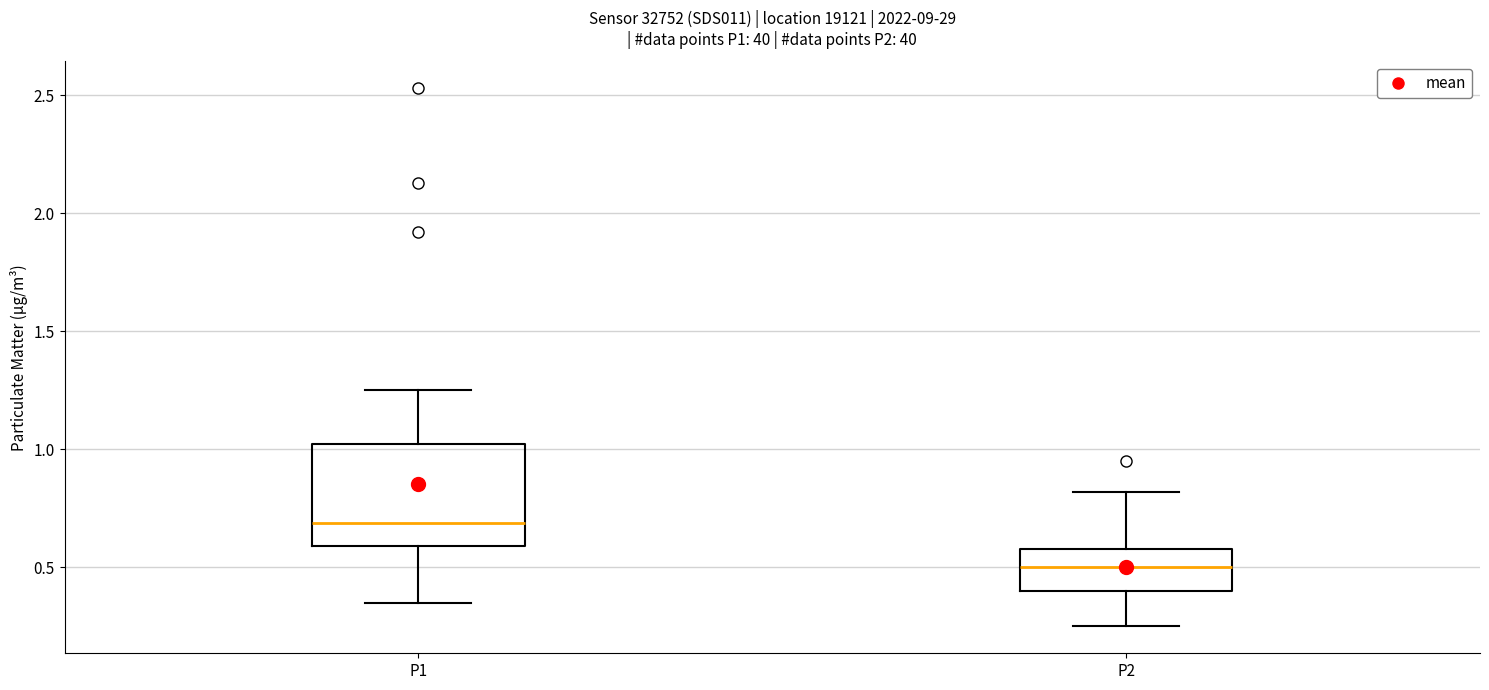

Where does the upper whisker of the box for P1 end on the y-axis? The values are not printed on the chart, so give them approximately, as read against the axis.

1.25